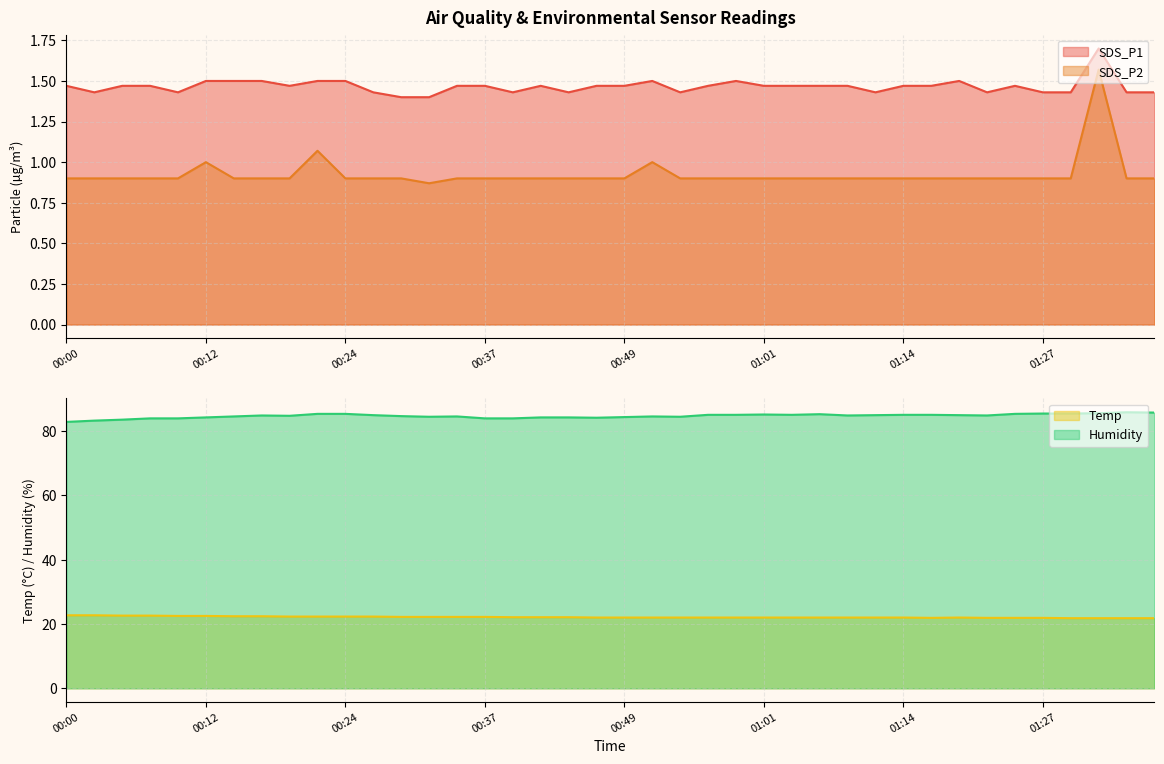

True or false: Humidity and SDS_P1 cross at least once.

False